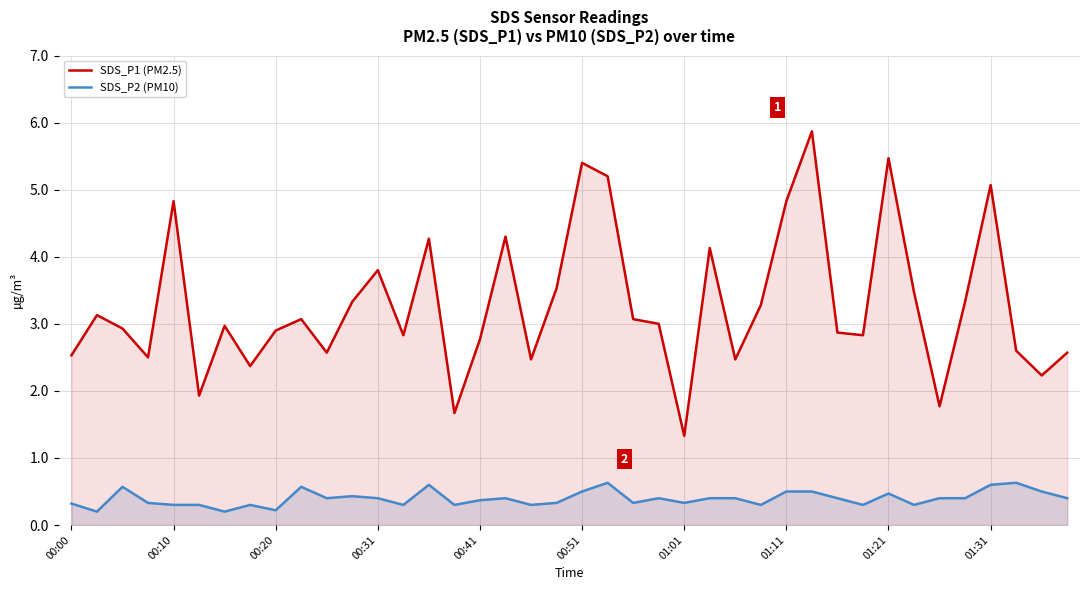

At which category is the sum across all series the highest?

29